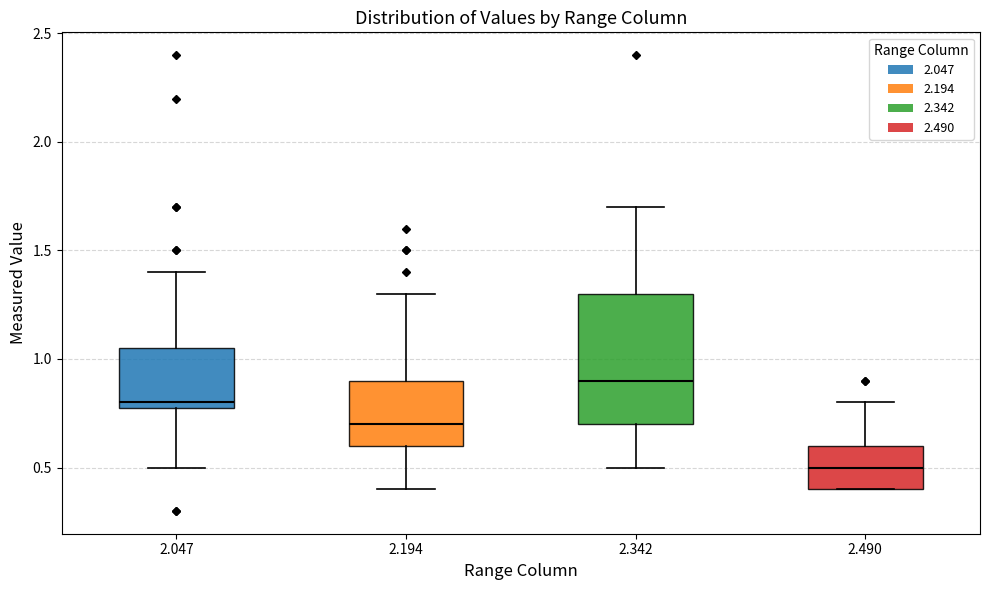

Reading left to right, read every box against the y-axis: the position of its median line, the range the box covers, and the ends of its whiskers. The values are not printed on the chart, so give them approximately, as read against the axis.

2.047: median 0.80 (just above the box's lower edge), box 0.80 to 1.05, whiskers 0.50 to 1.40
2.194: median 0.70, box 0.60 to 0.90, whiskers 0.40 to 1.30
2.342: median 0.90, box 0.70 to 1.30, whiskers 0.50 to 1.70
2.490: median 0.50, box 0.40 to 0.60, whiskers 0.40 to 0.80